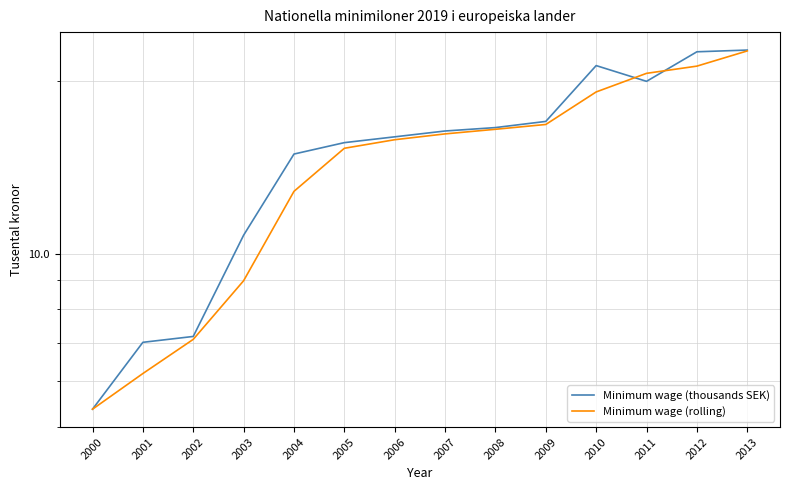

Which label corresponds to the largest value in the chart?

2013